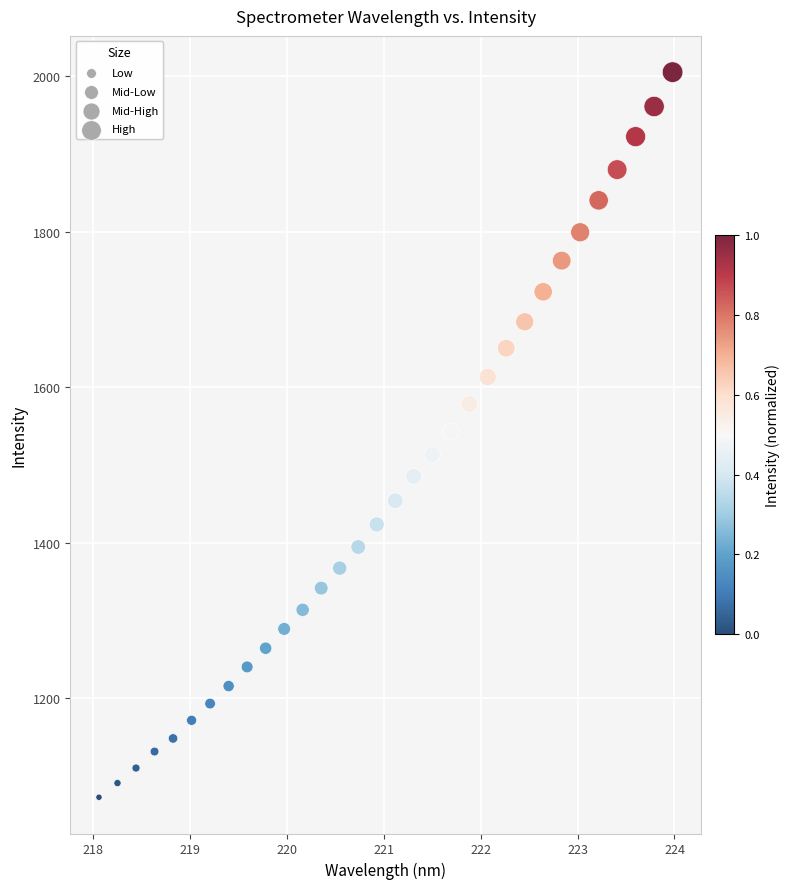

What is the range of X values (max minus min)?

5.9